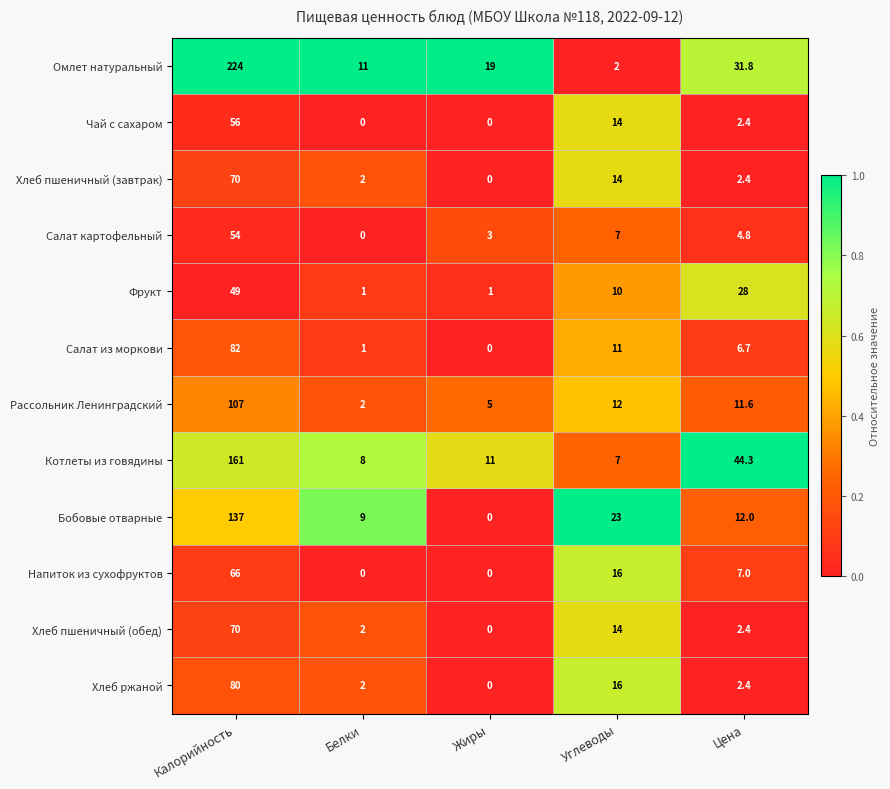

Rank the categories by Омлет натуральный value from highest to lowest.

Калорийность, Цена, Жиры, Белки, Углеводы